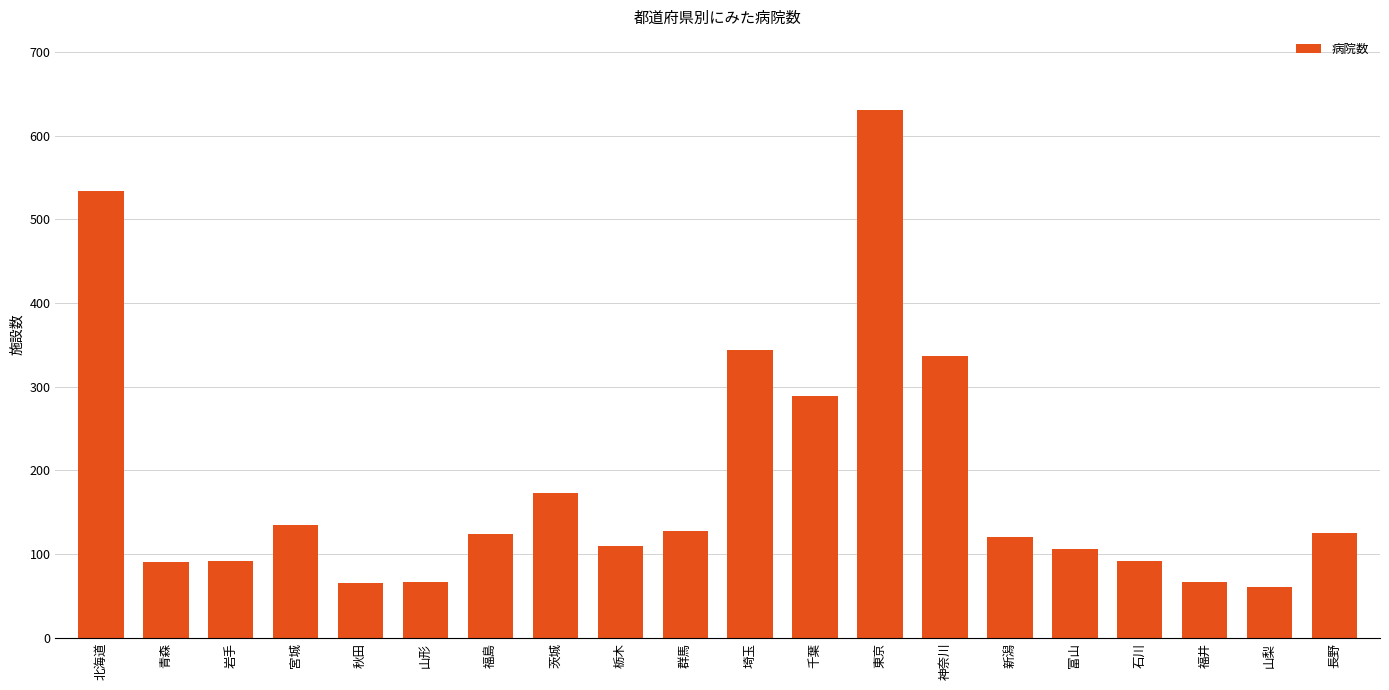

Read the value at 神奈川.

336